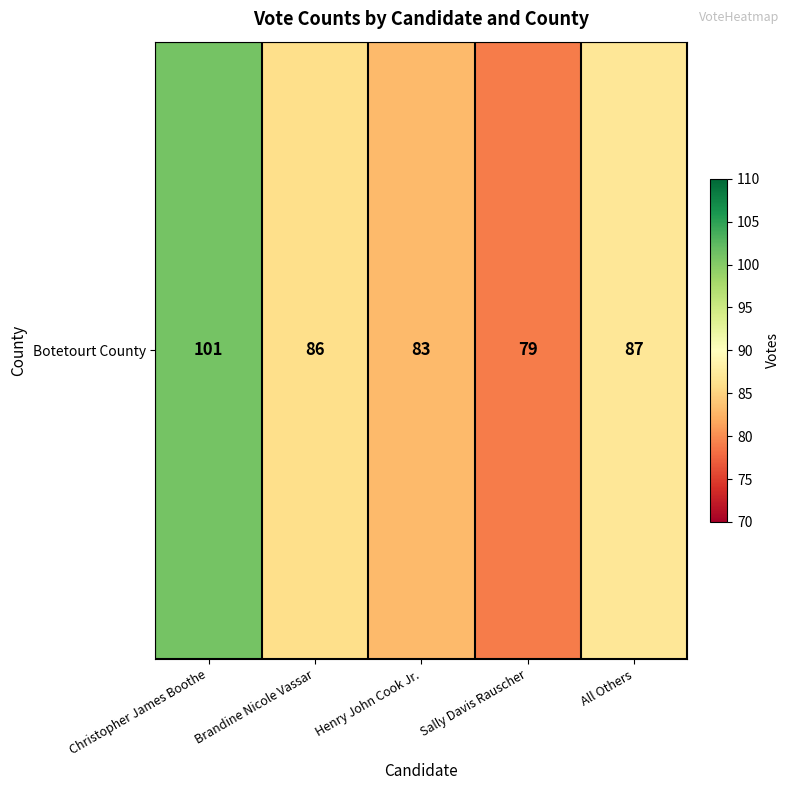

Reading left to right, what are all the values shown in this chart?

Christopher James Boothe=101	Brandine Nicole Vassar=86	Henry John Cook Jr.=83	Sally Davis Rauscher=79	All Others=87